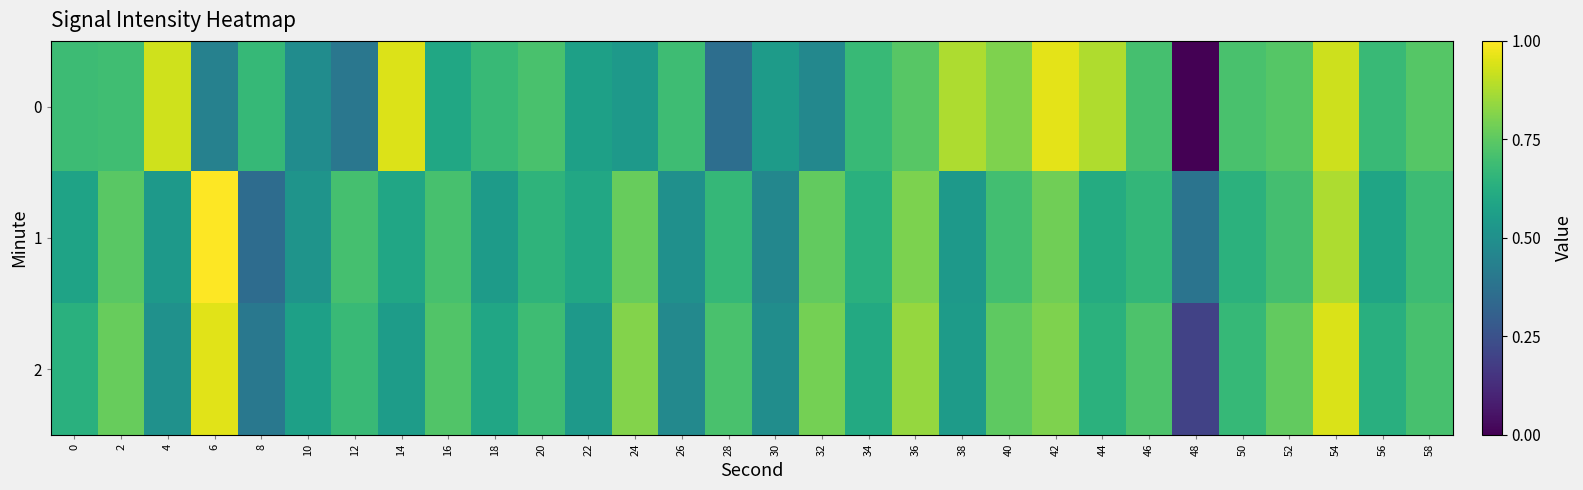

At which category is the sum across all series the highest?

54